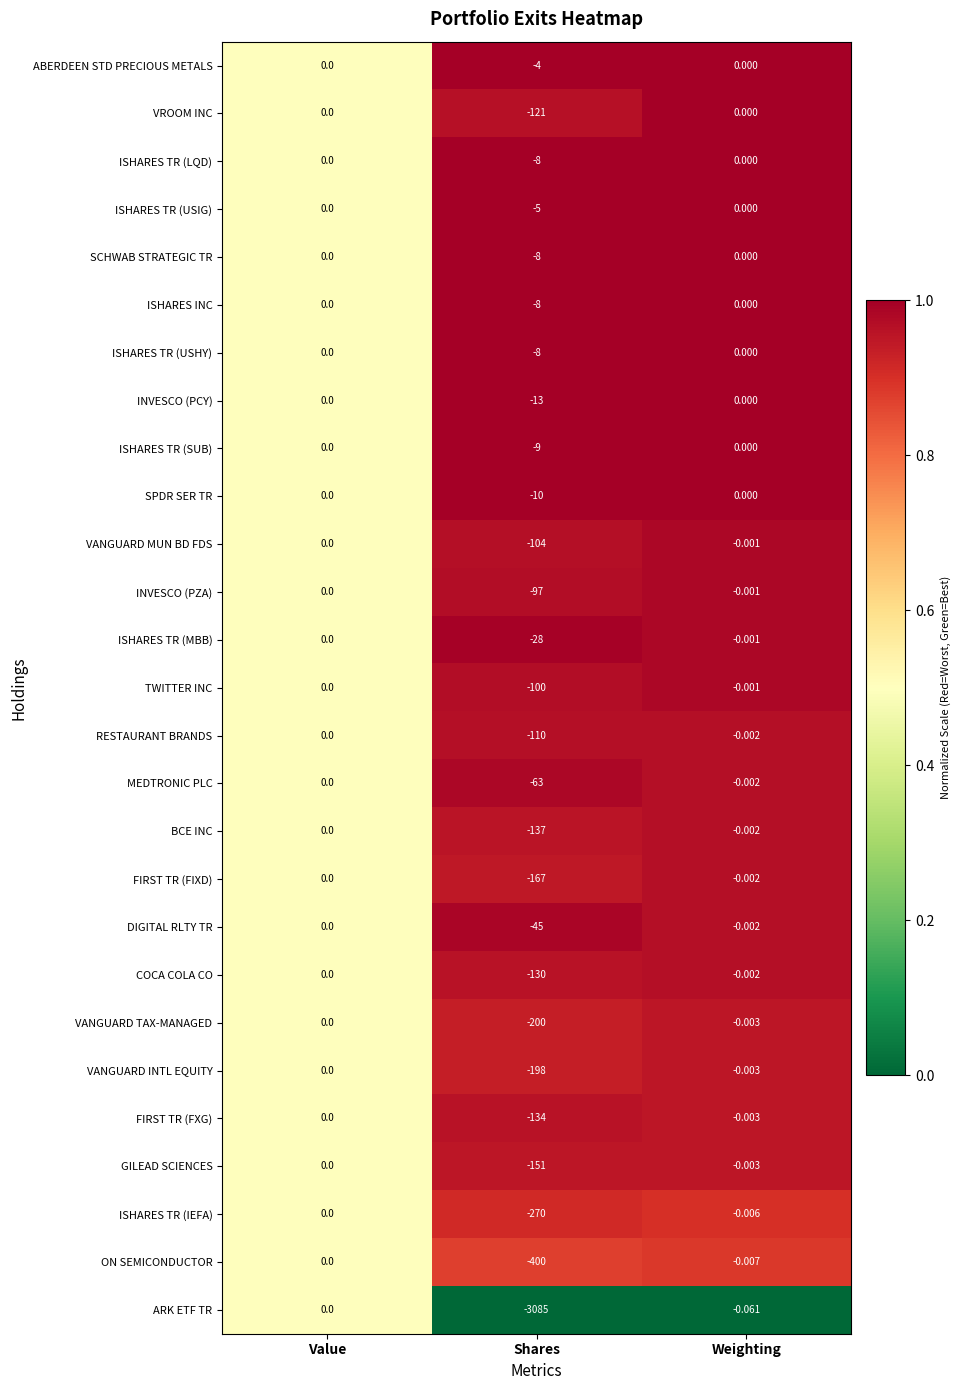

List the labels in order of ISHARES TR (IEFA) value, smallest first.

Shares, Weighting, Value